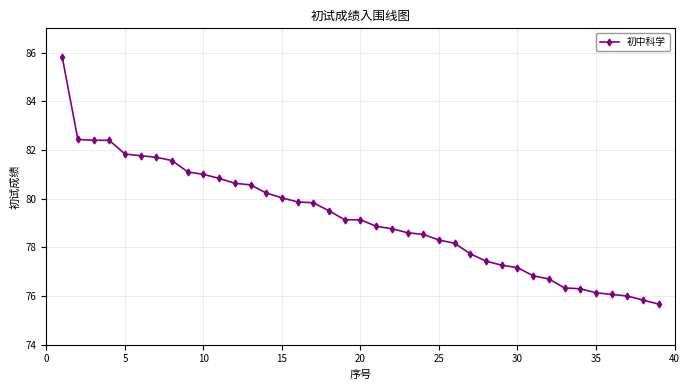

What is the smallest value displayed?

75.7